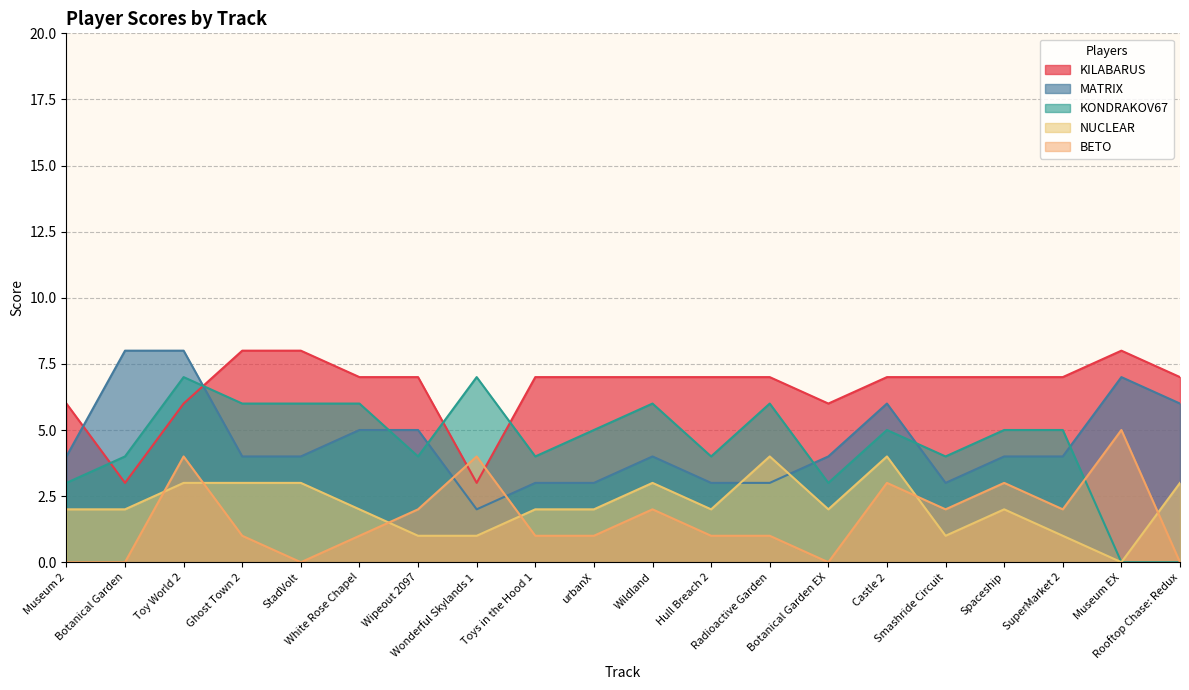

Between urbanX and Rooftop Chase: Redux, which series saw the biggest shift?

KONDRAKOV67